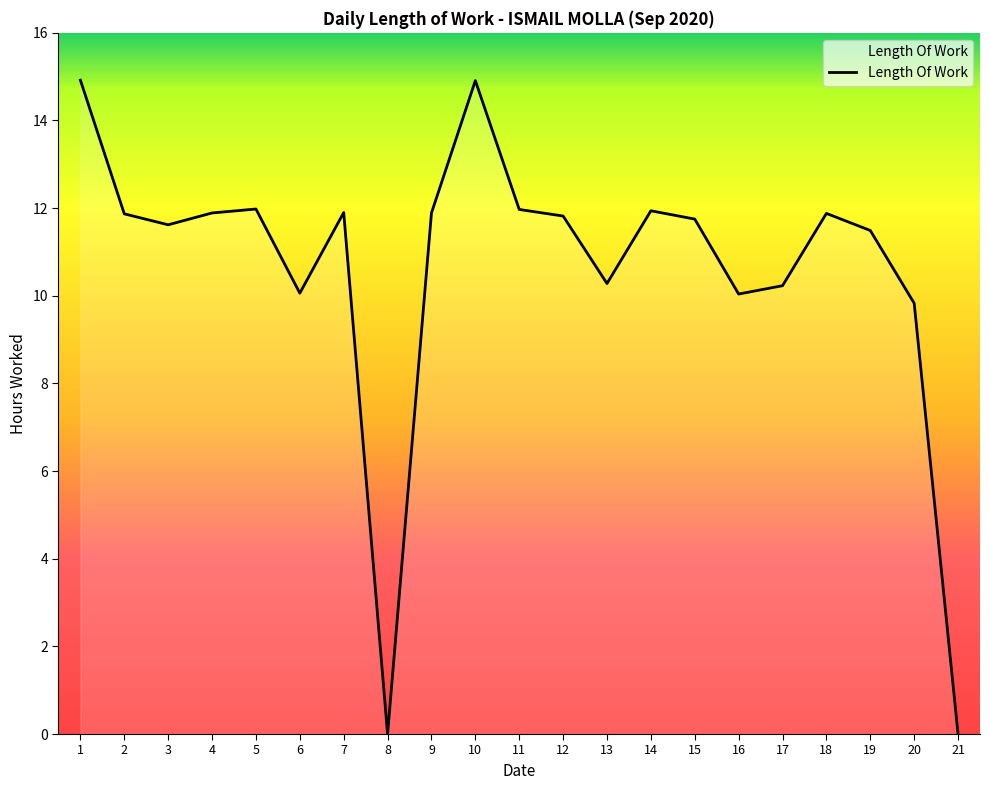

What is the difference between the maximum and second lowest values?

14.9